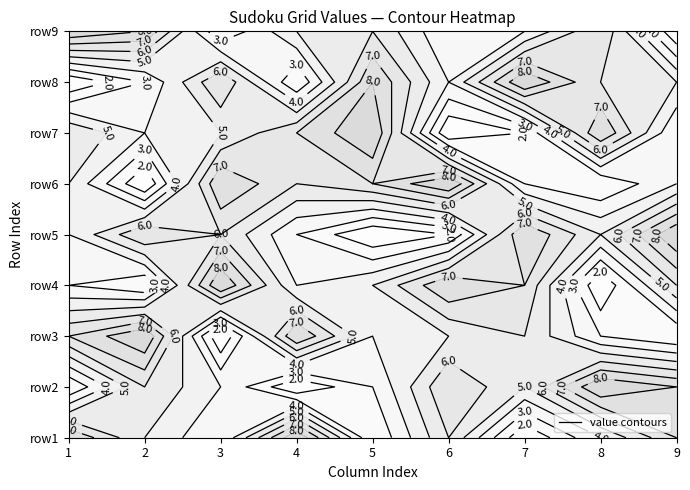

The value of 4 at 6 is 7. True or false?

True